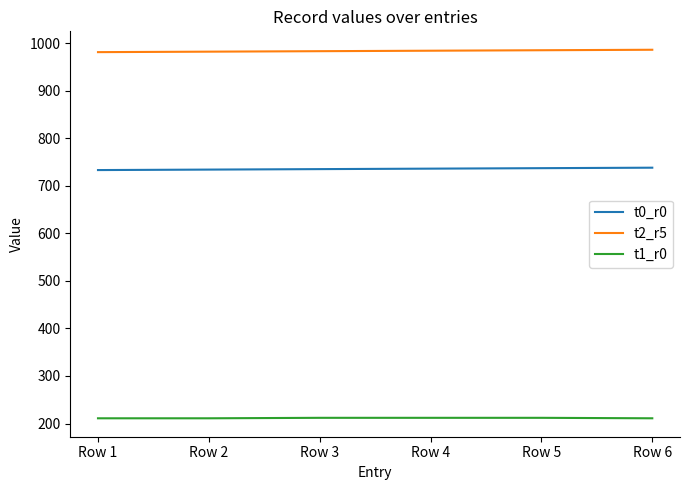

Is the value of t1_r0 at Row 6 greater than the value of t0_r0 at Row 2?

No